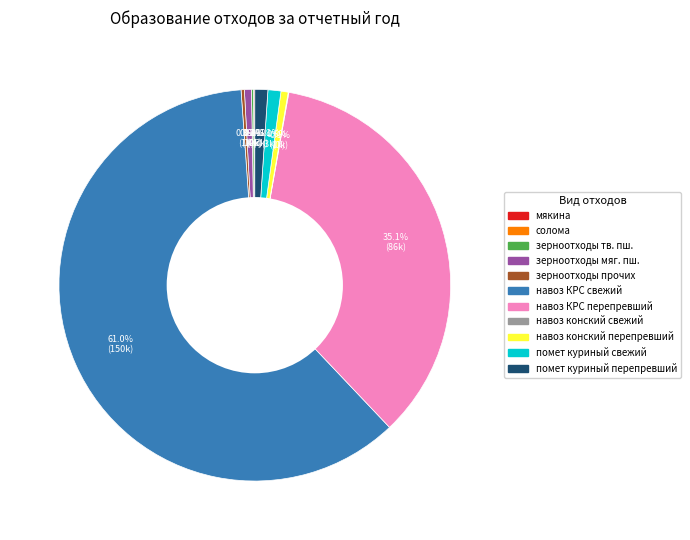

Does any single category account for the majority?

Yes